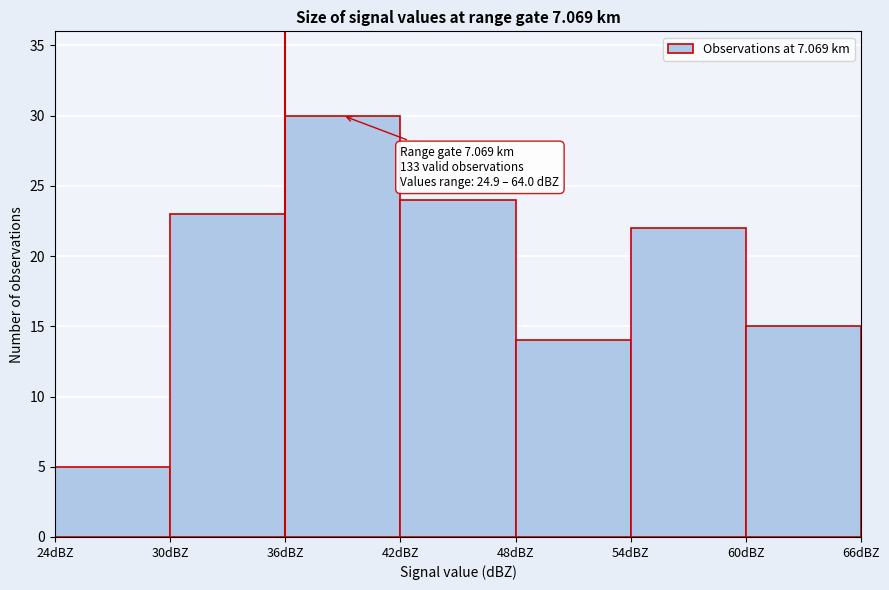

Over which range of the x-axis is the bar tallest?

36 to 42